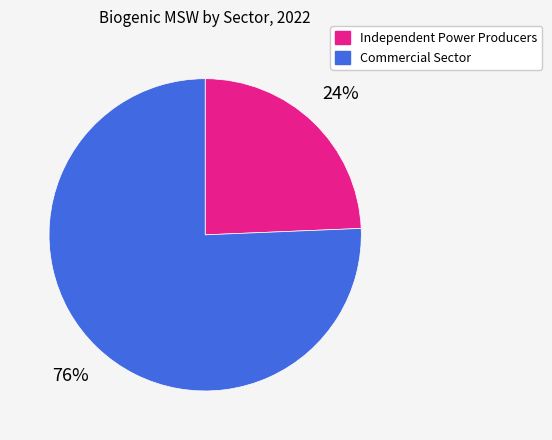

To the nearest percent, what is the combined percentage of Independent Power Producers and Commercial Sector?

100%